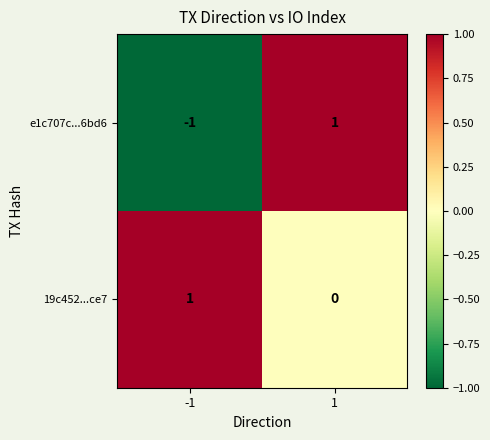

At which category is the sum across all series the highest?

1